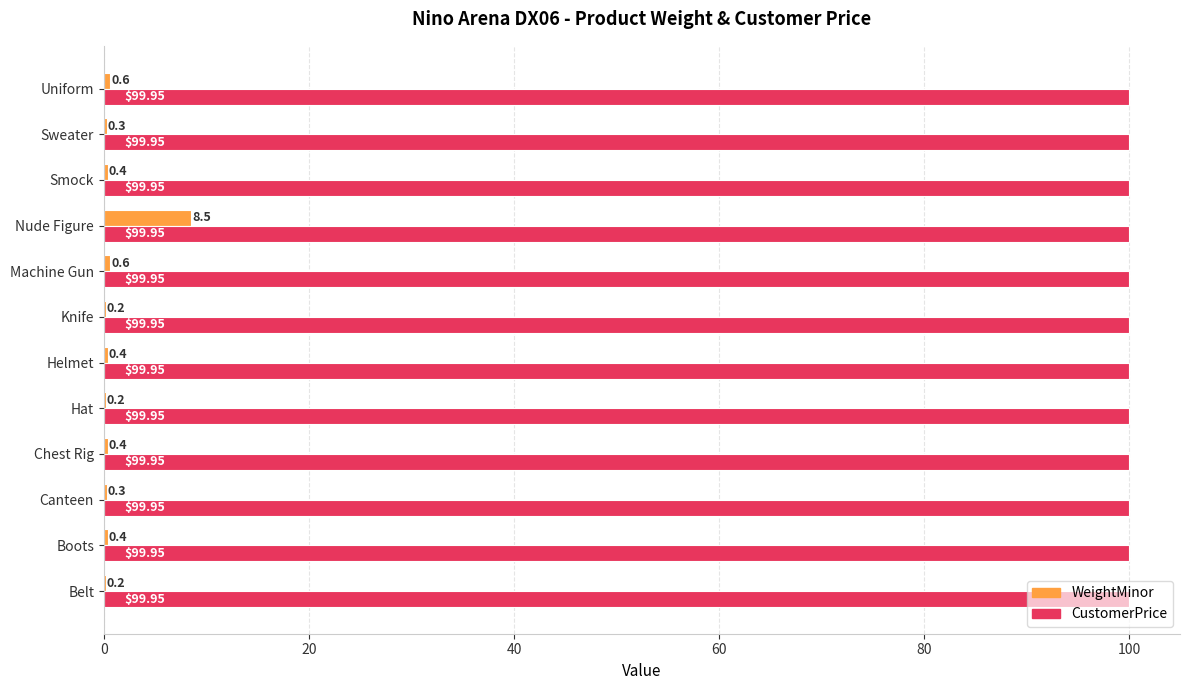

Which series changed the most between Canteen and Knife?

WeightMinor